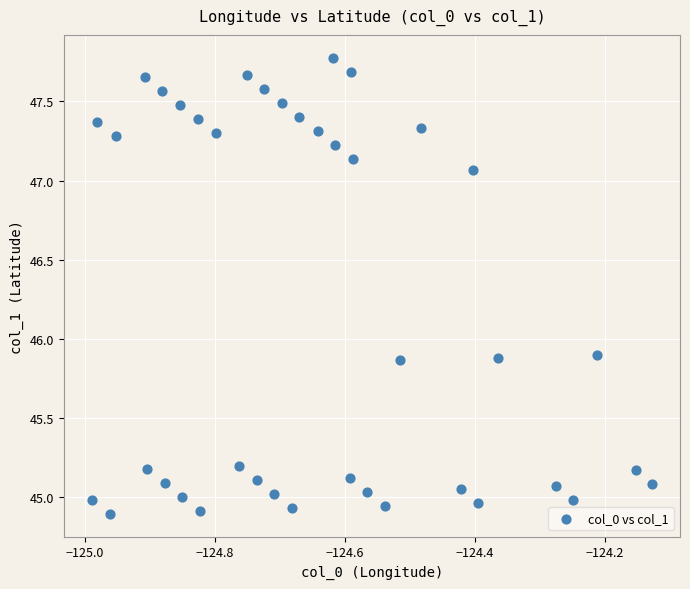

What is the range of Y values (max minus min)?

2.9